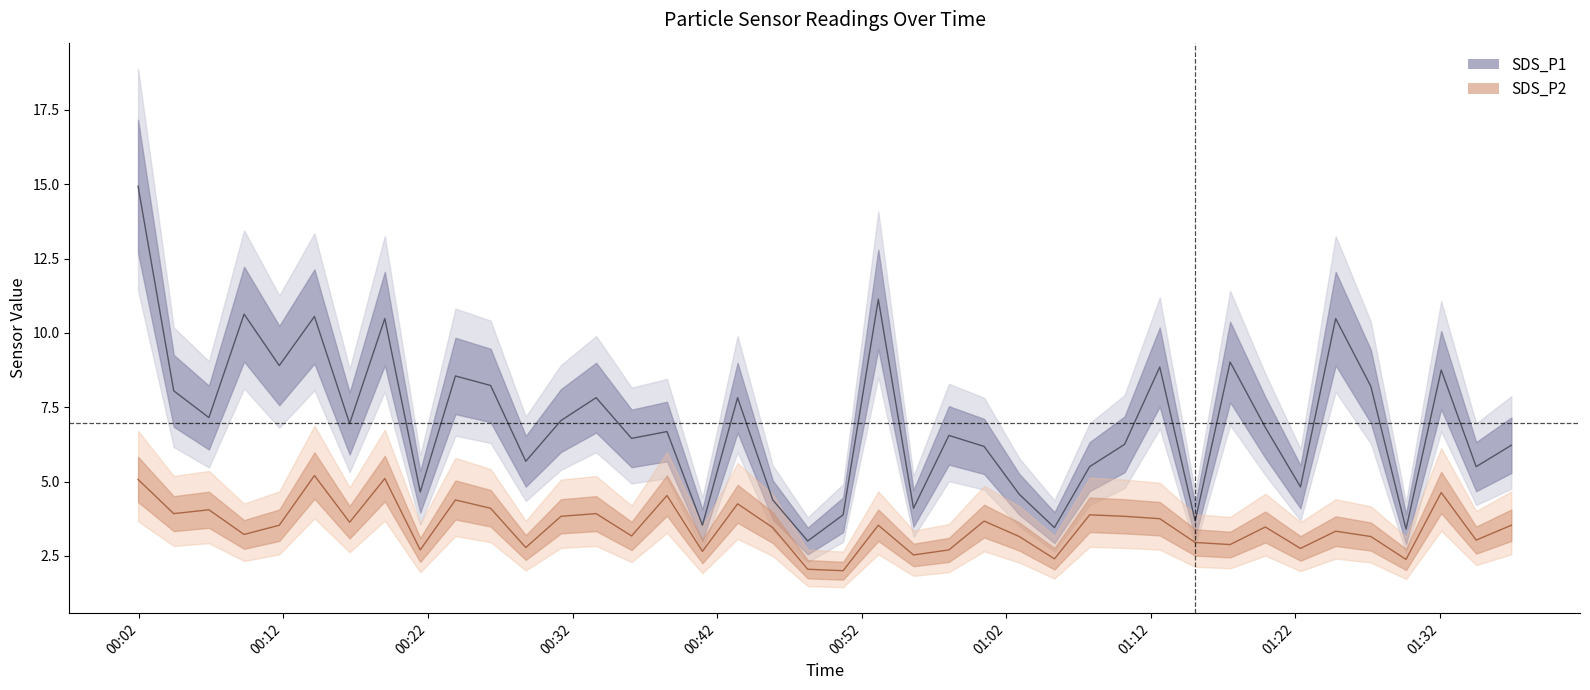

Reading left to right, list all the values displayed in this chart.

SDS_P1: 14.9	8.1	7.2	10.6	8.9	10.6	7.0	10.5	4.7	8.6	8.2	5.7	7.0	7.8	6.5	6.7	3.5	7.8	4.4	3.0	3.9	11.1	4.1	6.5	6.2	4.6	3.5	5.5	6.2	8.8	3.7	9.0	6.8	4.8	10.5	8.2	3.4	8.8	5.5	6.2
SDS_P2: 5.1	3.9	4.0	3.2	3.5	5.2	3.6	5.1	2.7	4.4	4.1	2.8	3.8	3.9	3.2	4.5	2.6	4.2	3.5	2.0	2.0	3.5	2.5	2.7	3.7	3.1	2.4	3.9	3.8	3.8	3.0	2.9	3.5	2.8	3.3	3.1	2.4	4.6	3.0	3.5